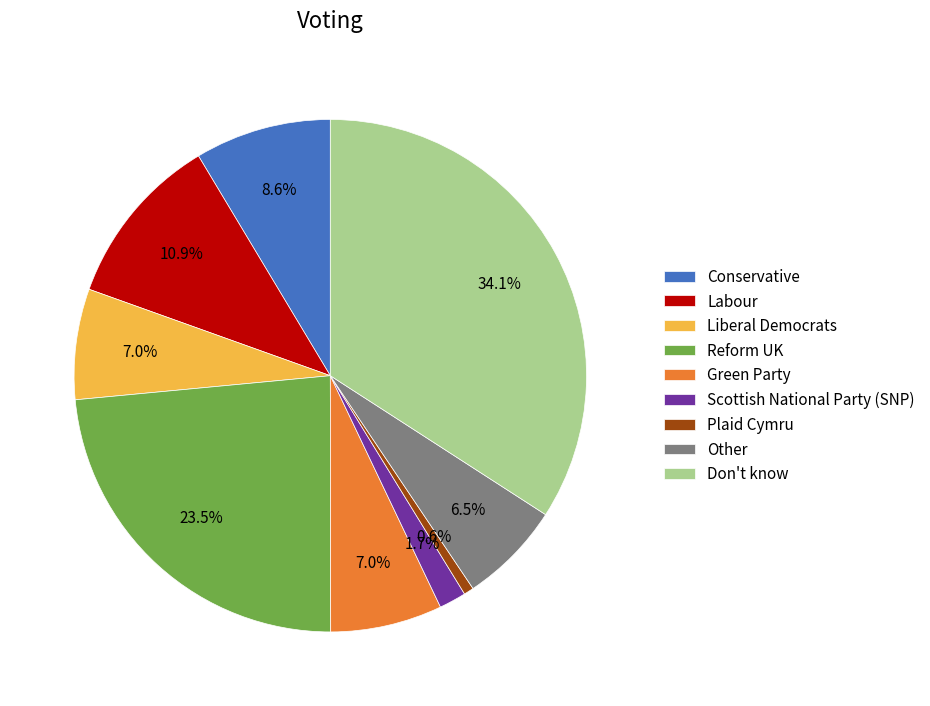

What percentage is NOT represented by Plaid Cymru?

99.4%